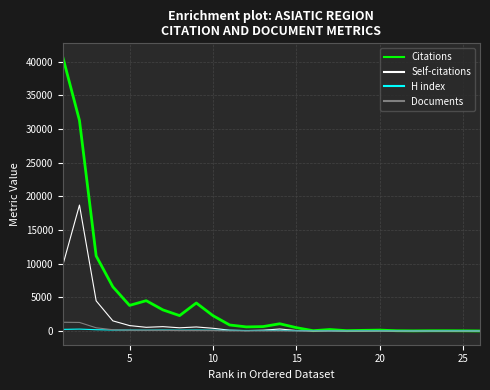

What is the maximum value shown in the chart?

40689